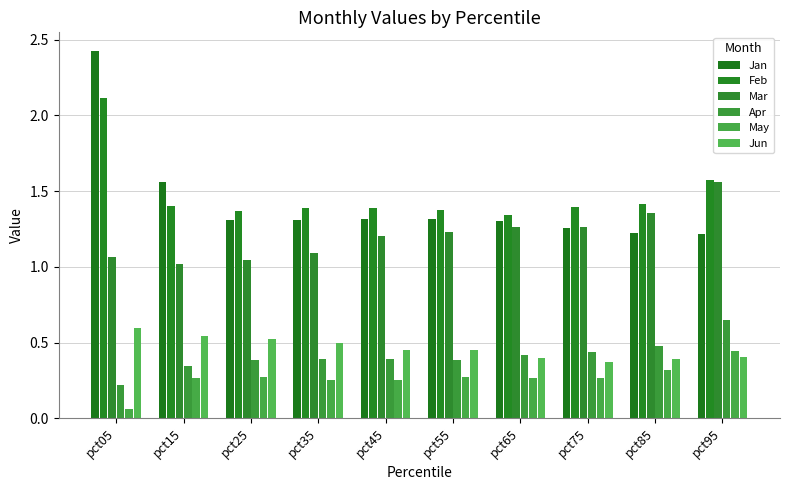

Are the bars grouped side by side (vs. stacked)?

Yes